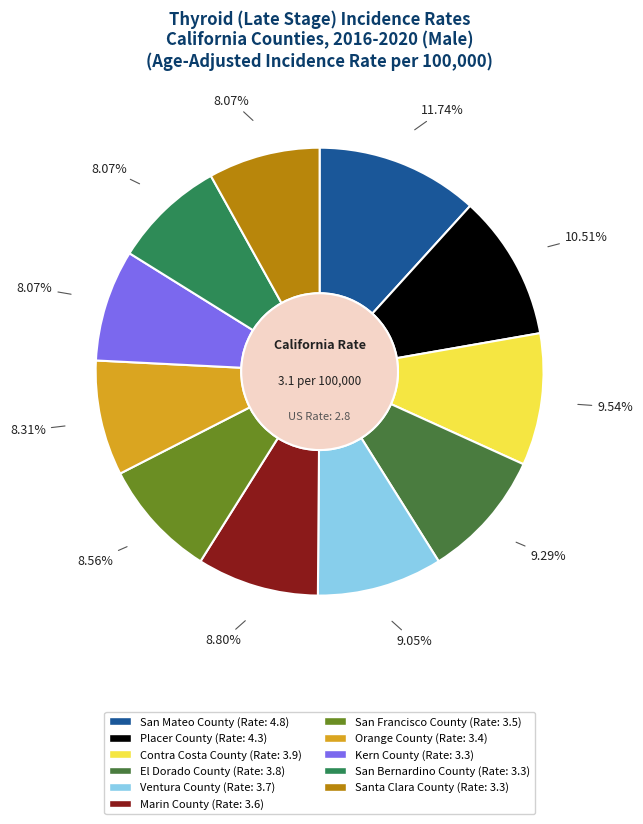

To the nearest percent, what is the difference between the Santa Clara County and Ventura County slice percentages?

1%